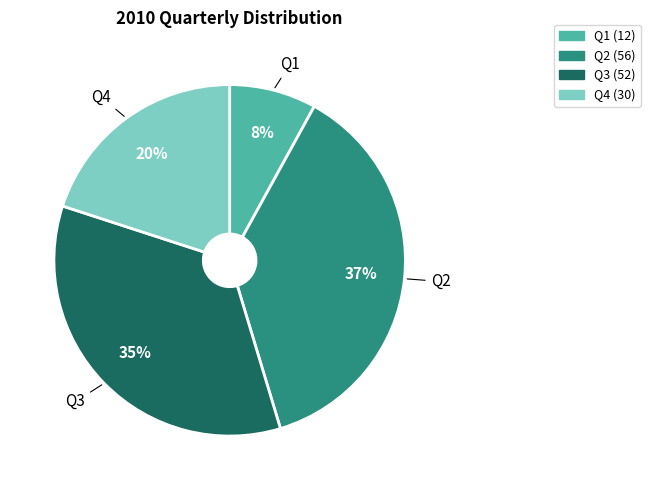

To the nearest percent, what is the average slice percentage?

25%